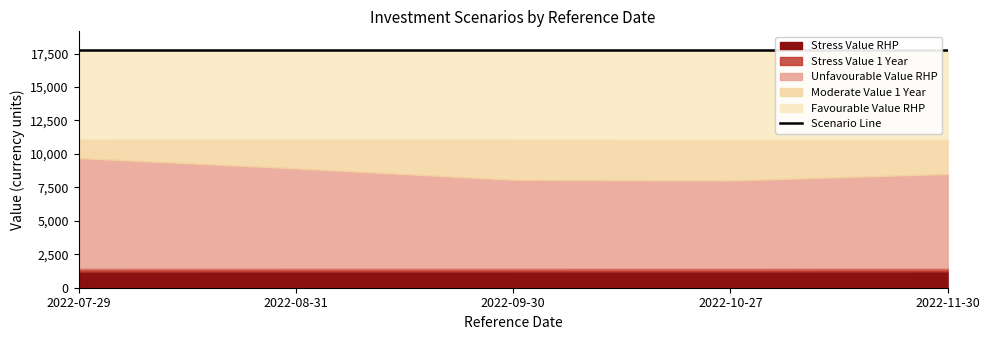

What is the total value across all series at 2022-11-30?

39991.8